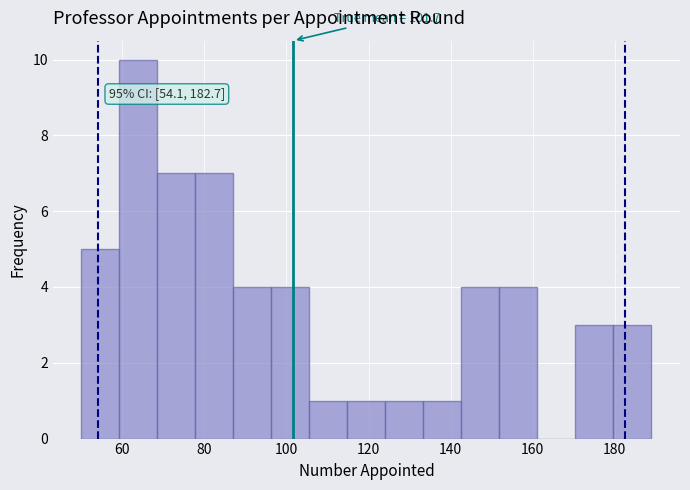

Over which range of the x-axis is the bar tallest?

60 to 68